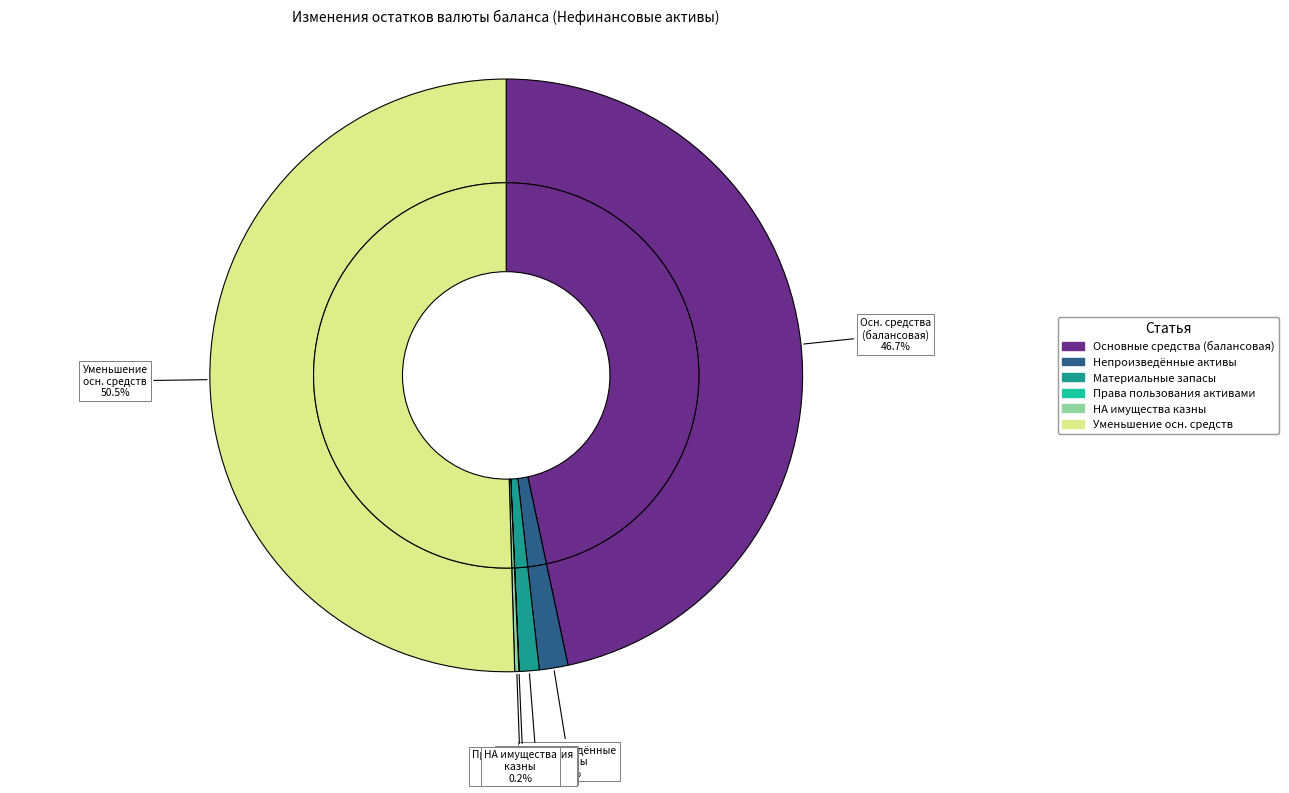

To the nearest percent, what portion does Основные средства (балансовая стоимость) represent?

47%